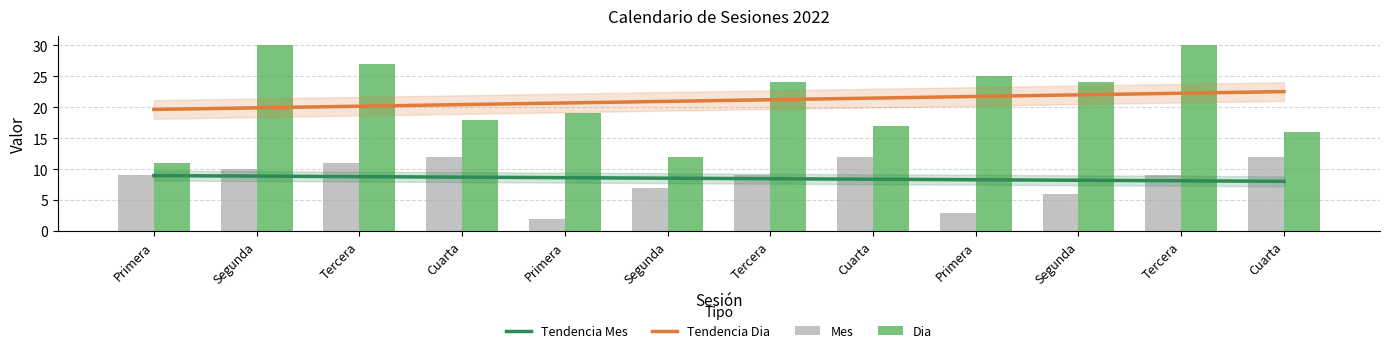

The value of Dia at Primera is 11. True or false?

True